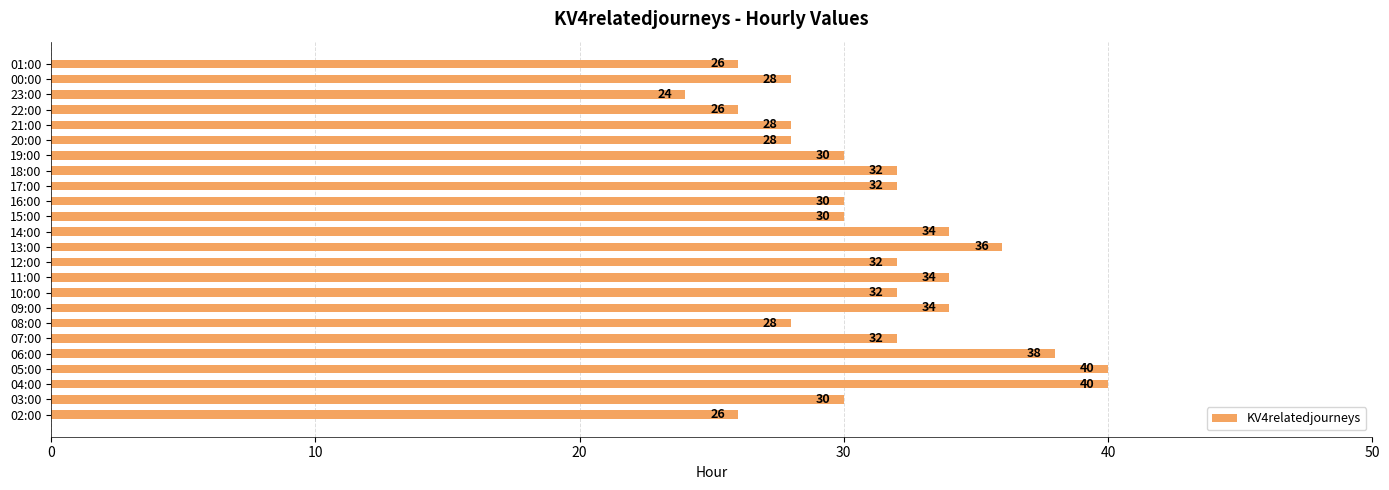

What is the change in value from 11:00 to 01:00?

-8